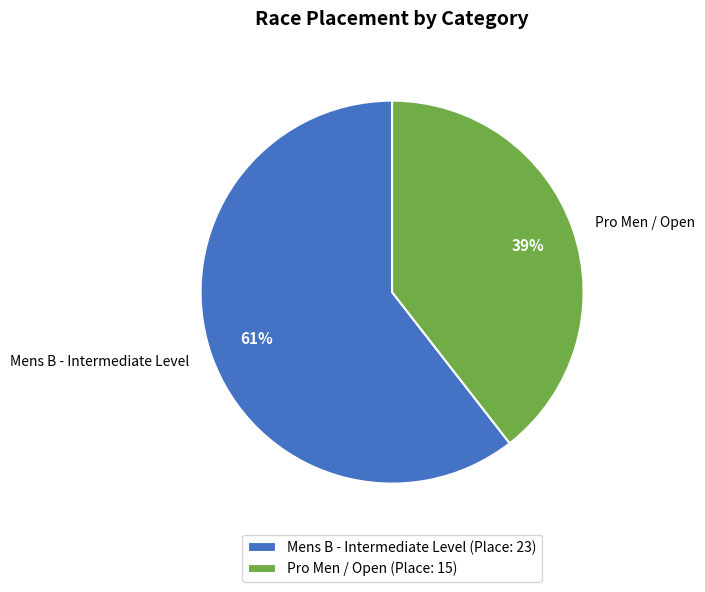

Which has a higher value, Pro Men / Open or Mens B - Intermediate Level?

Mens B - Intermediate Level